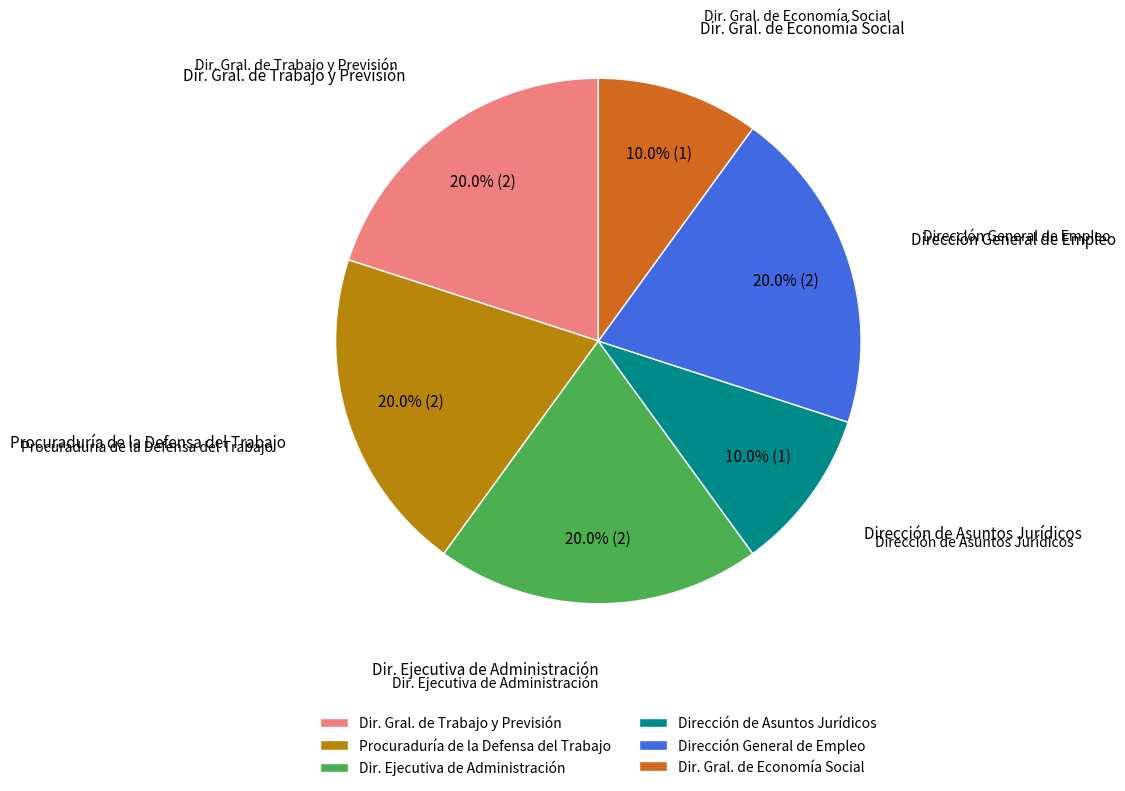

What is the total percentage of Dirección General de Empleo and Dir. Gral. de Economía Social?

30.0%